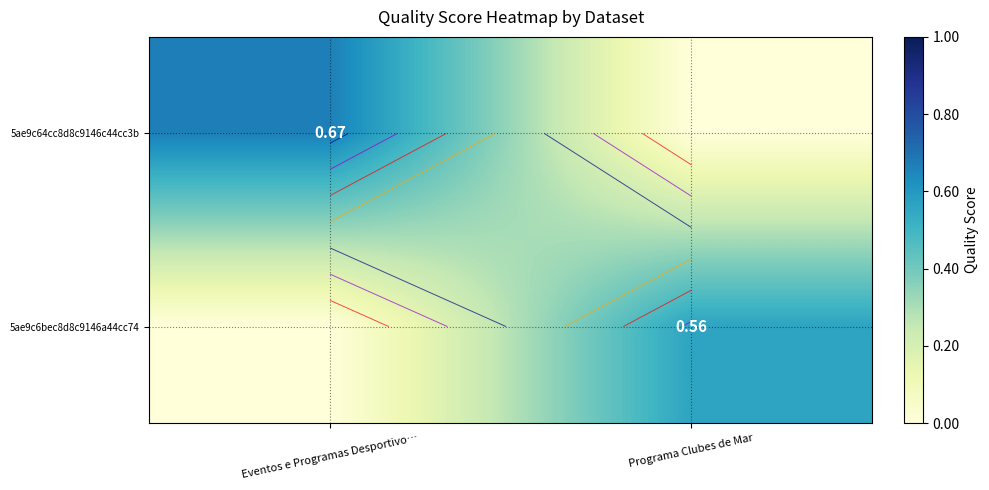

Which series has the largest total across all categories?

5ae9c64cc8d8c9146c44cc3b